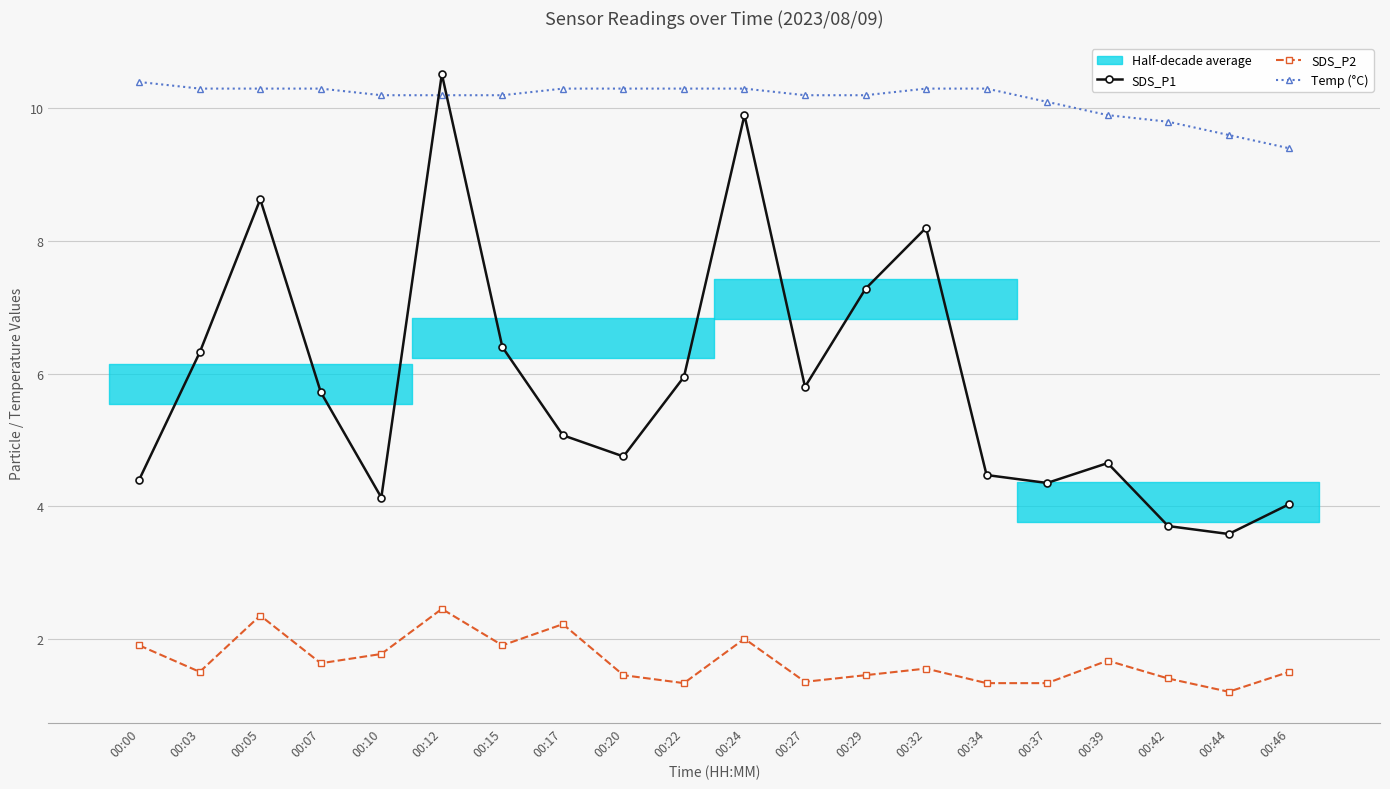

Which series changed the most between 00:00 and 00:24?

SDS_P1